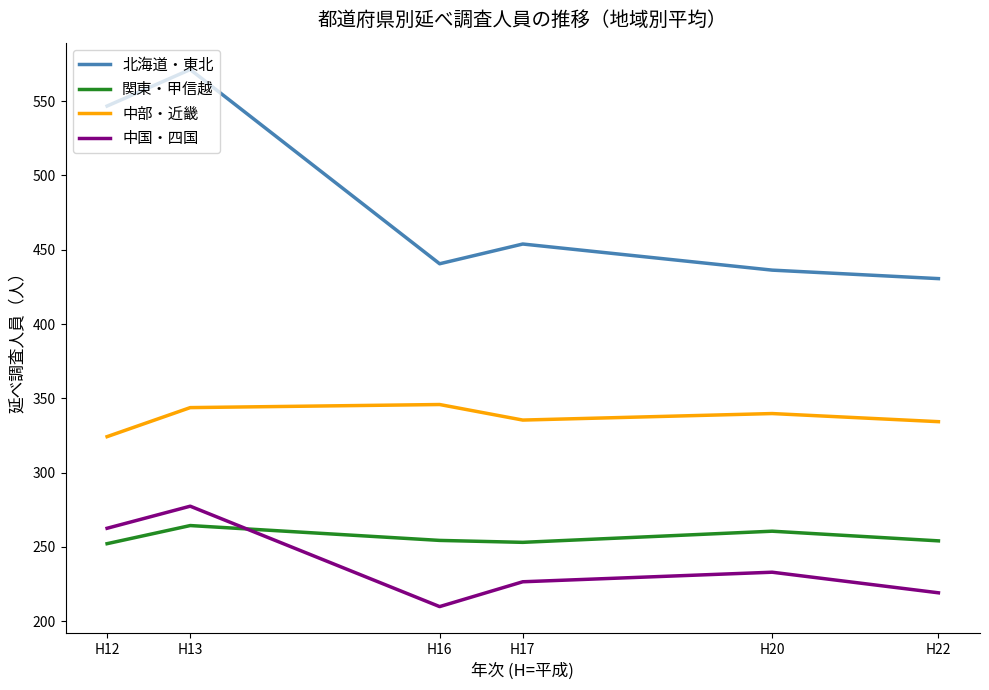

What is the total value across all series at H22?

1238.1